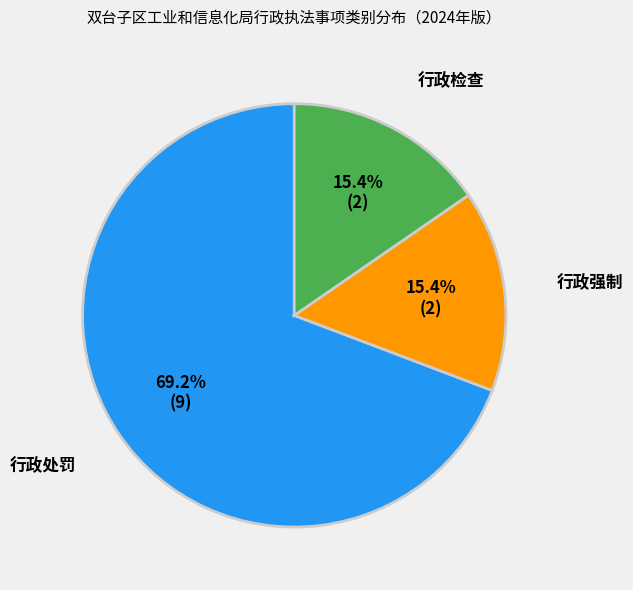

How many slices are in this pie chart?

3